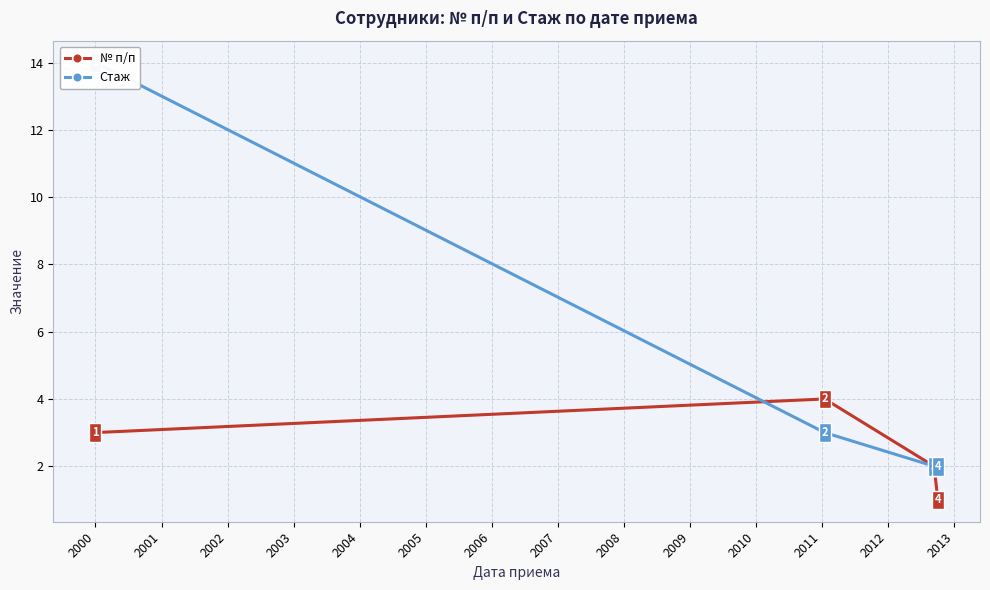

How many times do Стаж and № п/п cross each other?

1